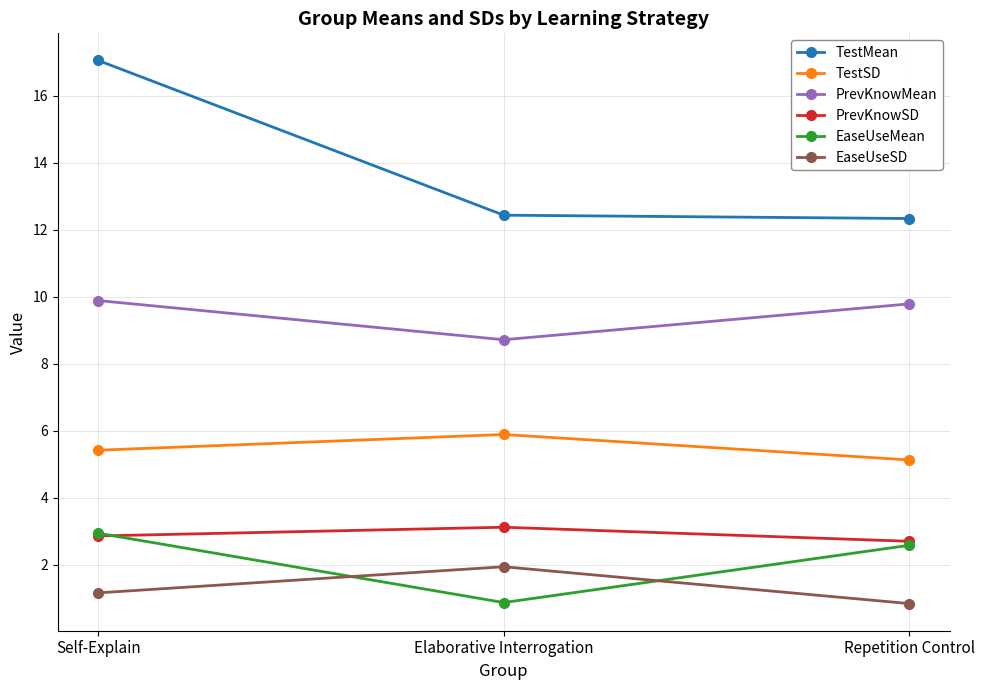

Does the chart display data point markers on the line(s)?

Yes